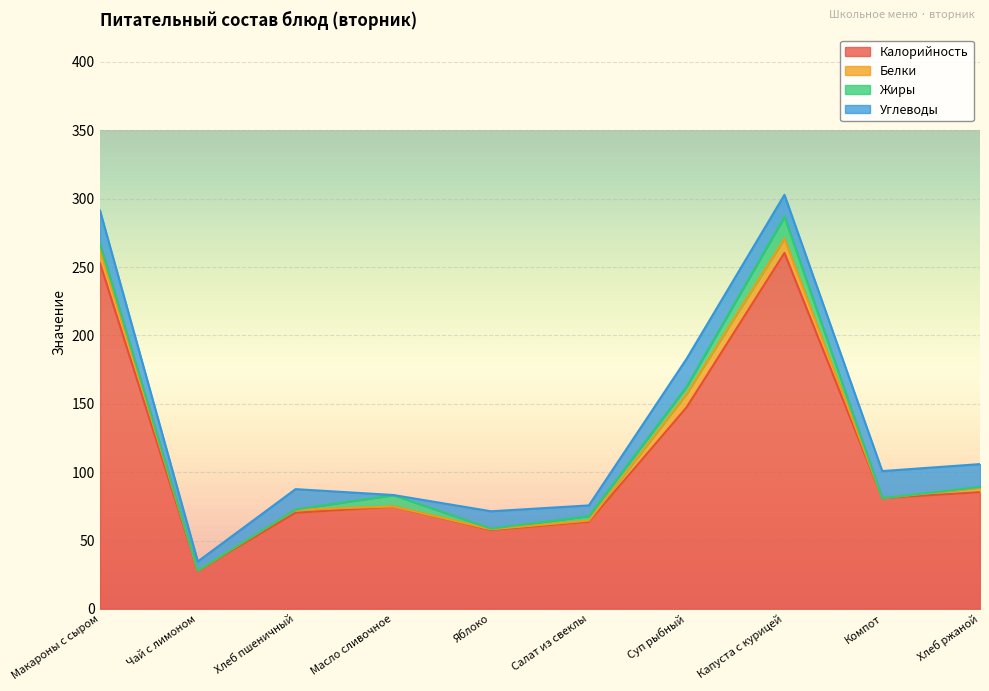

Which category has the highest value across all series?

Капуста с курицей